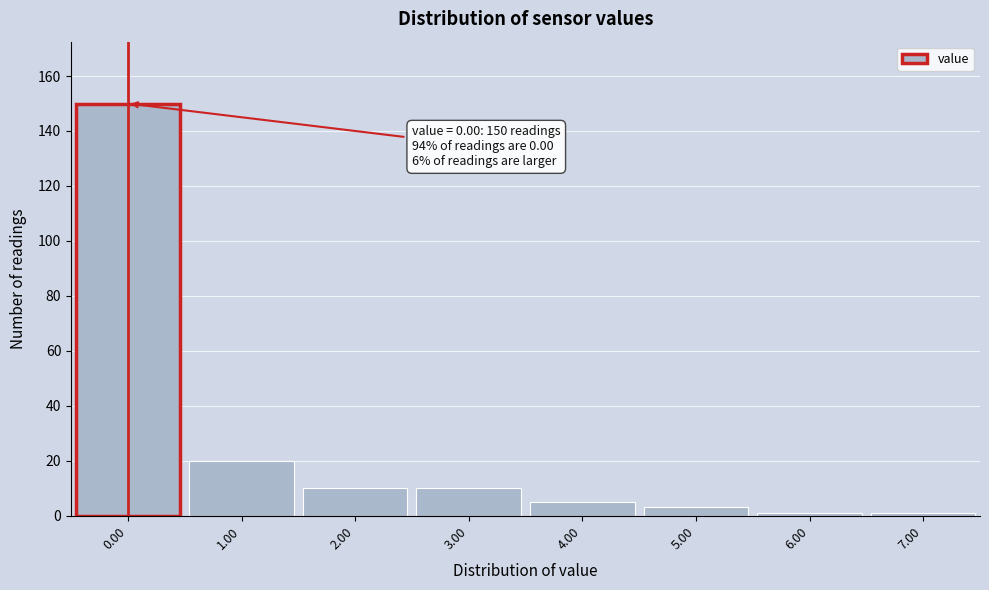

Which range on the x-axis has the tallest bar?

-0.5 to 0.5